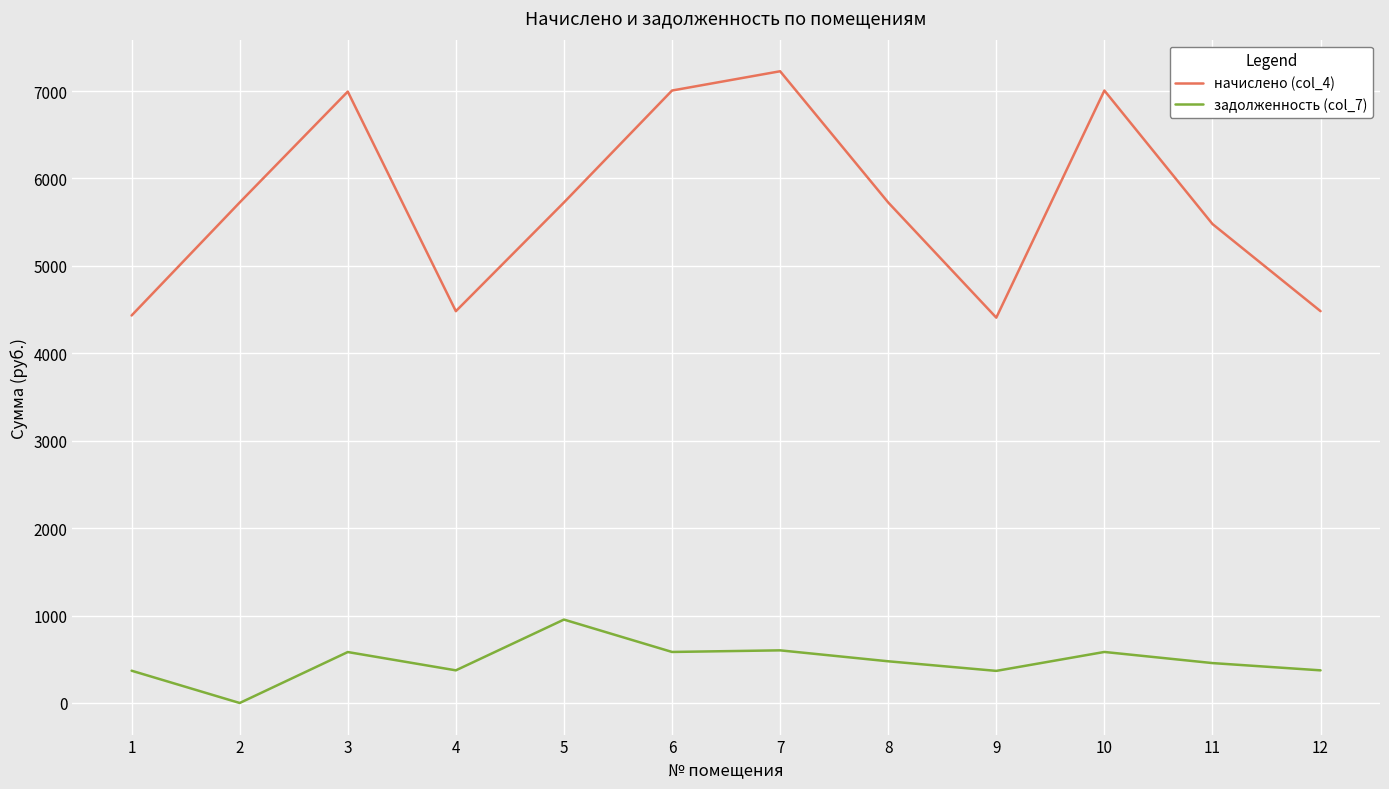

True or false: начислено (col_4) has more than 2 points higher than both neighbors.

True